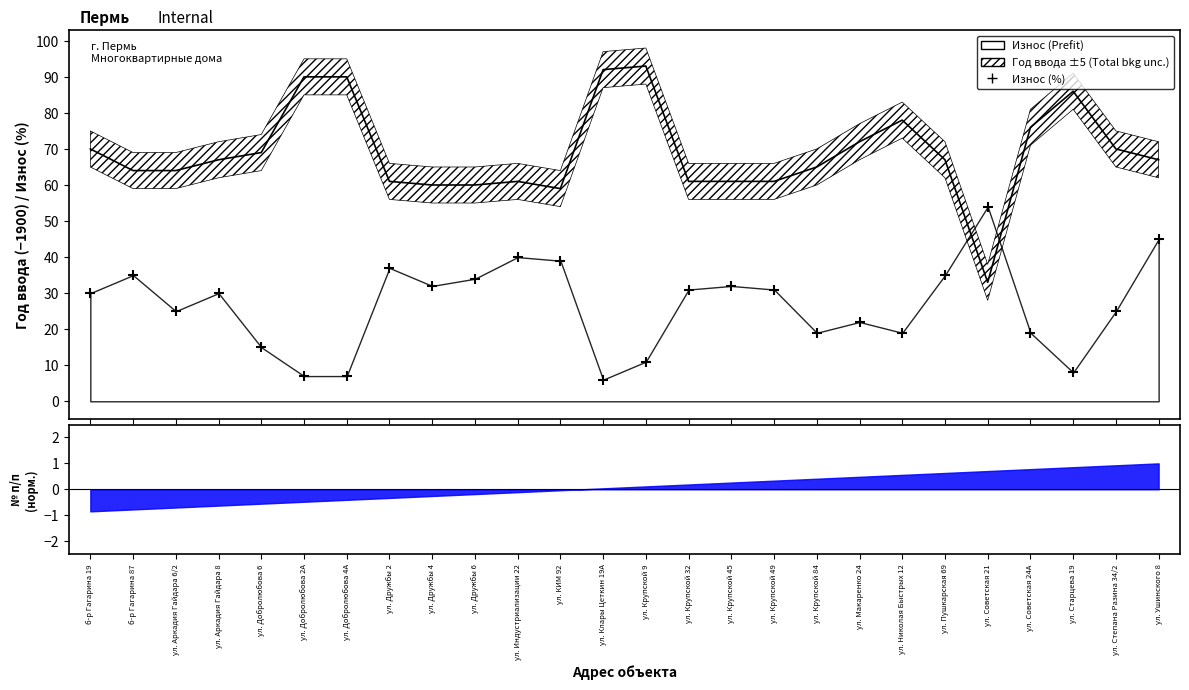

What is the sum of all values?

688